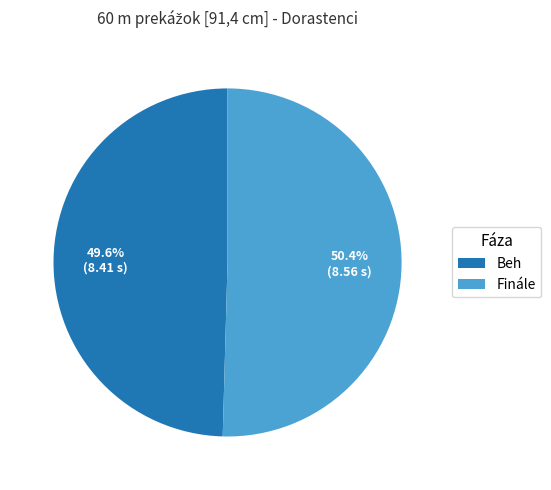

Is it true that Finále is 45% of the pie?

False